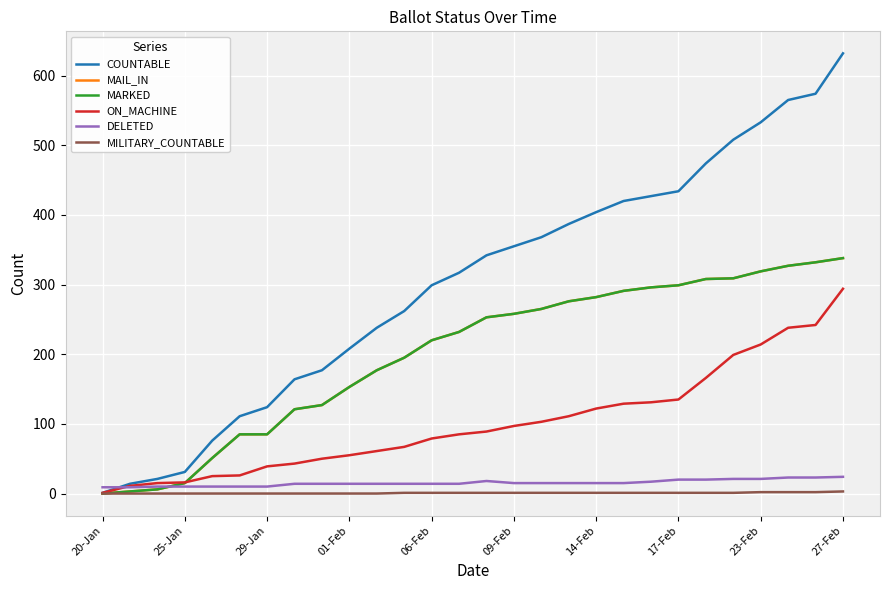

Which label corresponds to the largest value in the chart?

27-Feb